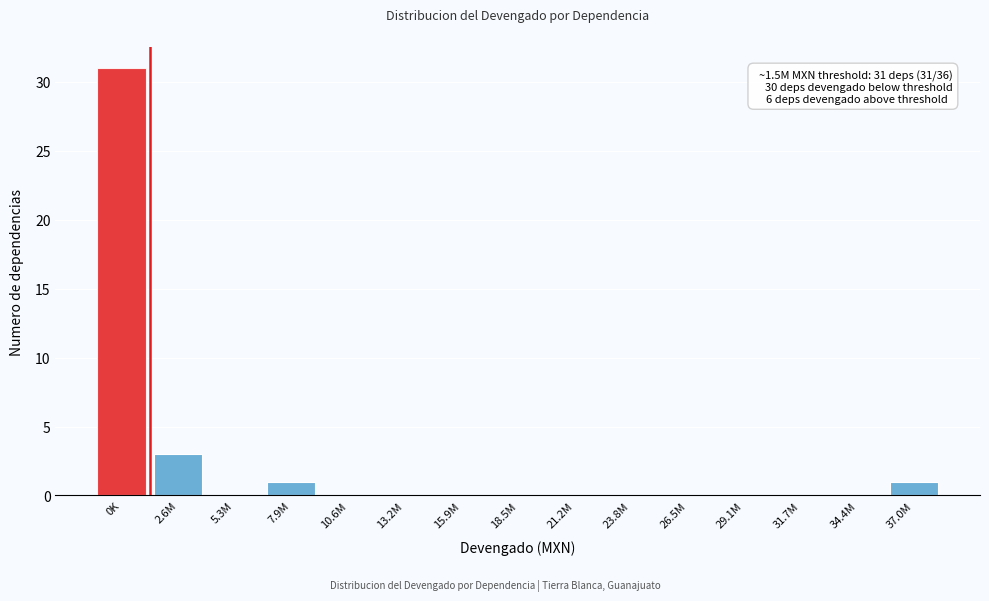

What is the maximum value shown in the chart?

31